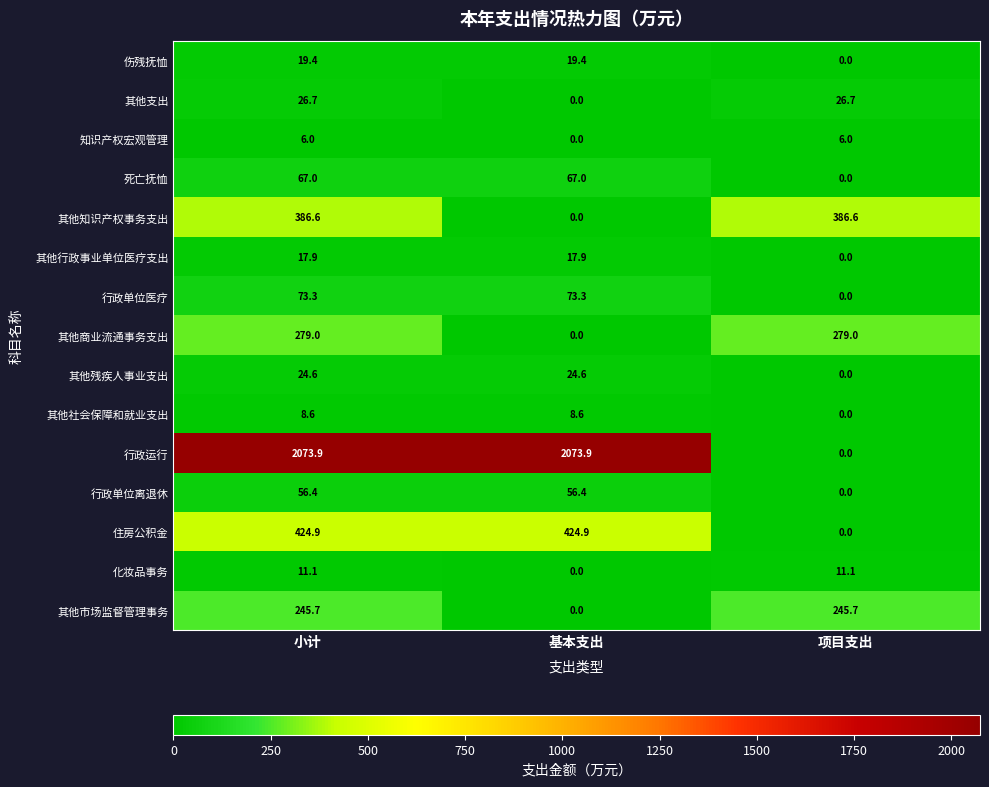

Which series has the largest total across all categories?

行政运行